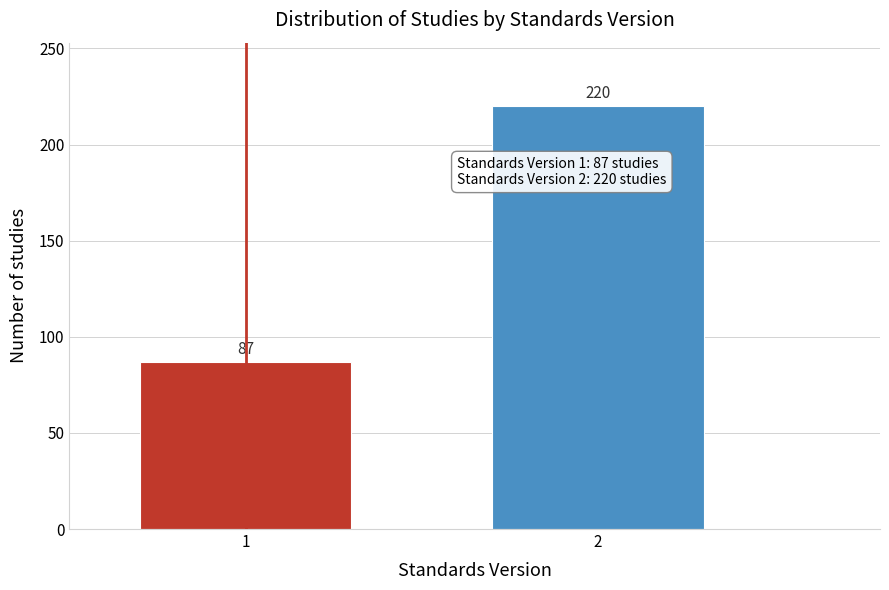

Reading right to left, extract all data points from this chart.

2=220	1=87